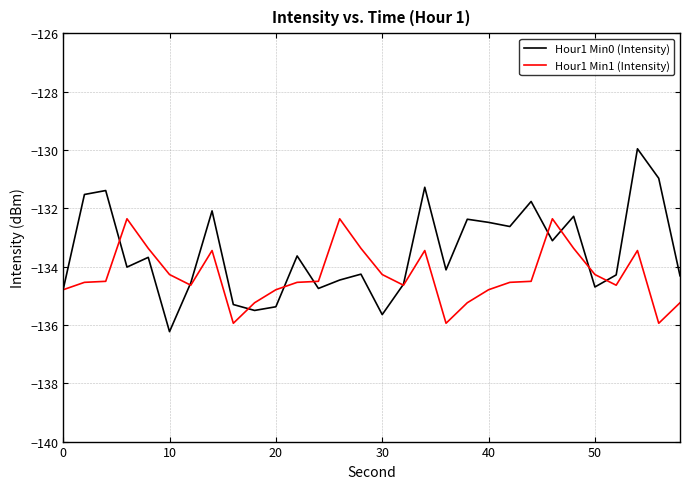

List the series in order of their overall mean, highest first.

Hour1 Min0 (Intensity), Hour1 Min1 (Intensity)